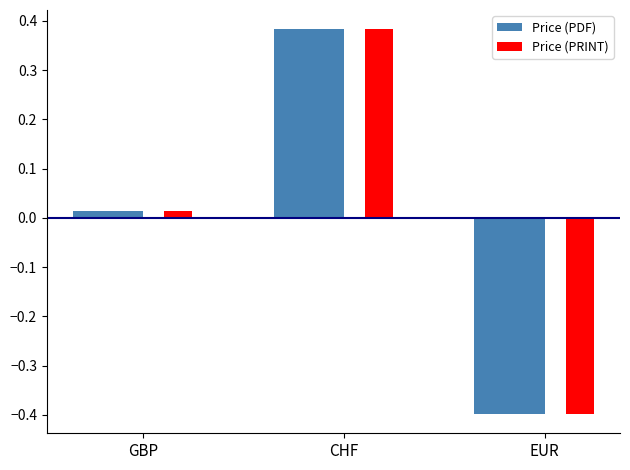

Rank the categories by Price (PRINT) value from highest to lowest.

CHF, GBP, EUR